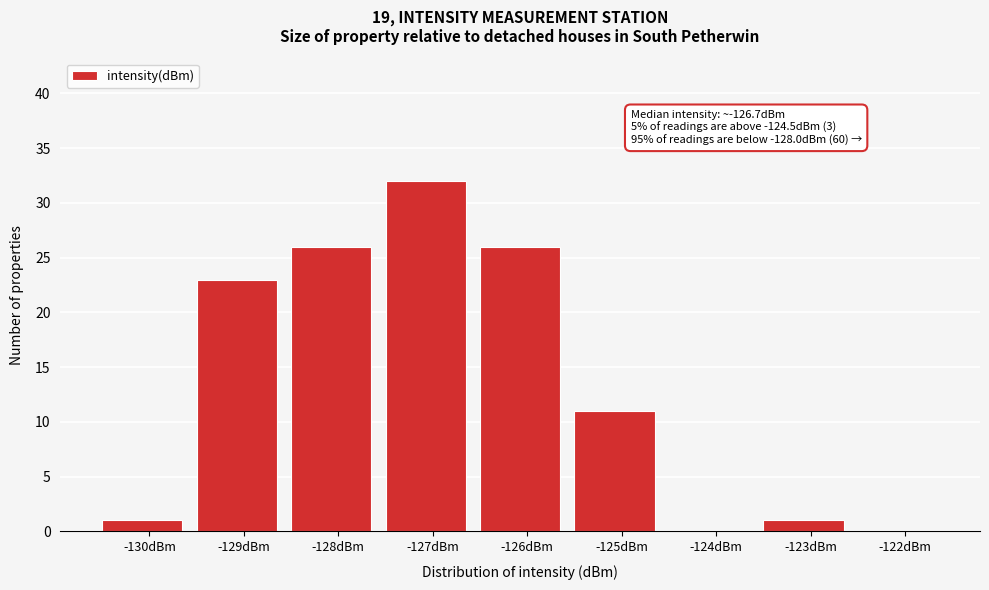

Reading left to right, list all the values displayed in this chart.

-130dBm=1	-129dBm=23	-128dBm=26	-127dBm=32	-126dBm=26	-125dBm=11	-124dBm=0	-123dBm=1	-122dBm=0